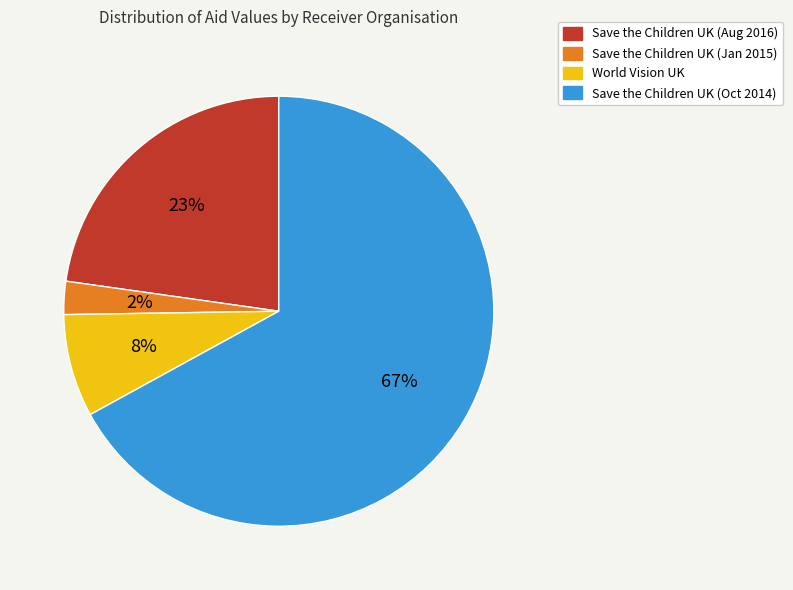

Does Save the Children UK (Oct 2014) account for over 50% of the chart?

Yes